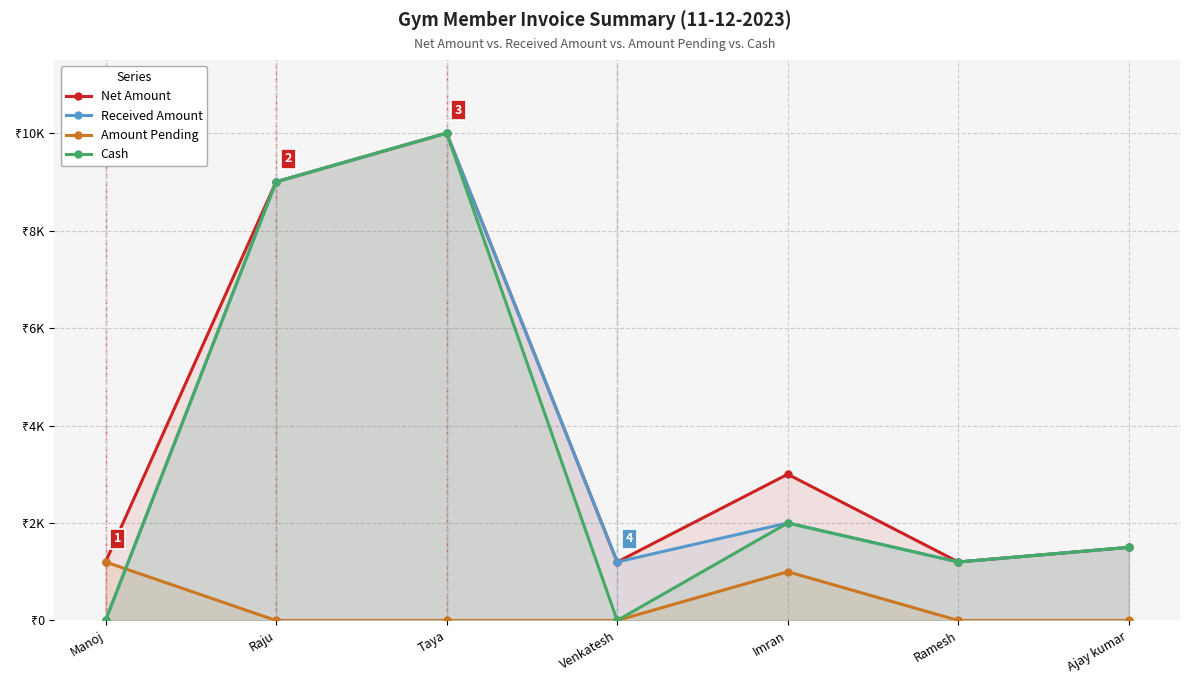

At which category is the sum across all series the highest?

Taya